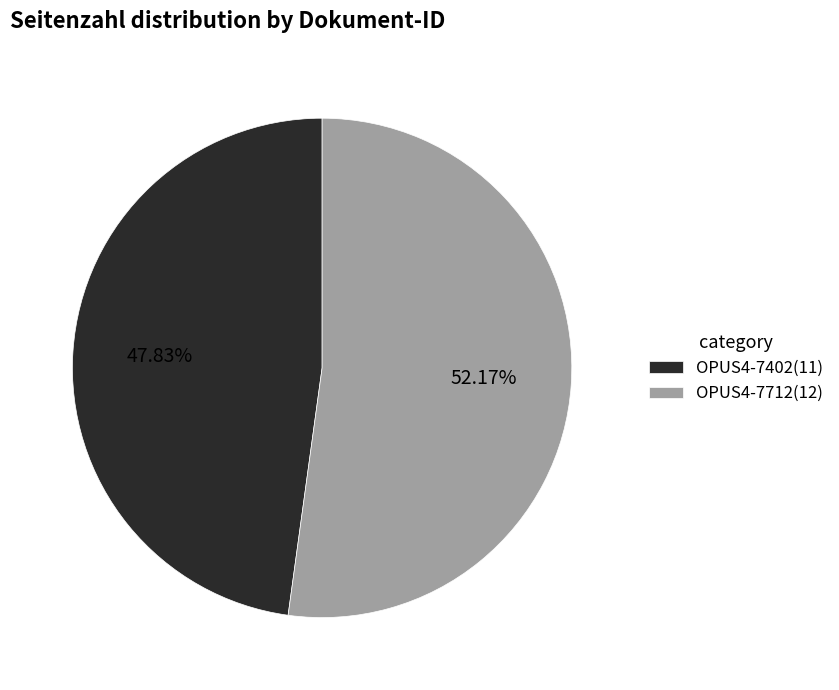

To the nearest percent, what portion does OPUS4-7402 represent?

48%